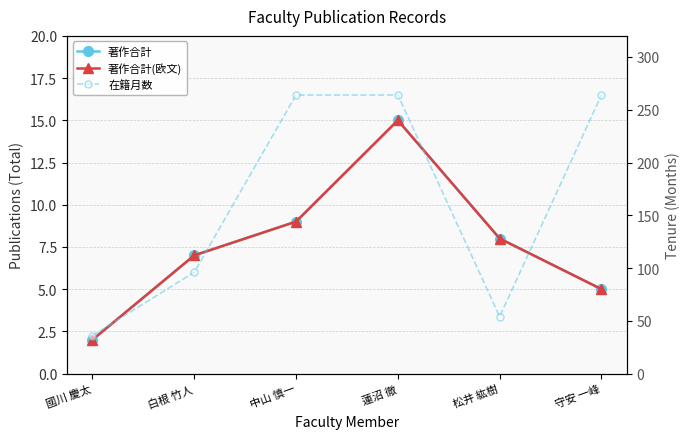

Reading left to right, extract all data points from this chart.

著作合計: 國川 慶太=2	白根 竹人=7	中山 慎一=9	蓮沼 徹=15	松井 紘樹=8	守安 一峰=5
著作合計(欧文): 國川 慶太=2	白根 竹人=7	中山 慎一=9	蓮沼 徹=15	松井 紘樹=8	守安 一峰=5
在籍月数: 國川 慶太=36	白根 竹人=96	中山 慎一=264	蓮沼 徹=264	松井 紘樹=54	守安 一峰=264